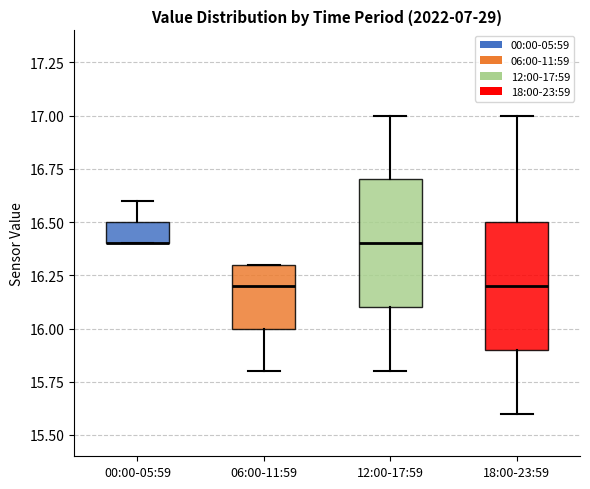

Reading left to right, read every box against the y-axis: the position of its median line, the range the box covers, and the ends of its whiskers. The values are not printed on the chart, so give them approximately, as read against the axis.

00:00-05:59: median 16.4 (drawn on the box's lower edge), box 16.4 to 16.5, whiskers 16.4 to 16.6
06:00-11:59: median 16.2, box 16.0 to 16.3, whiskers 15.8 to 16.3
12:00-17:59: median 16.4, box 16.1 to 16.7, whiskers 15.8 to 17.0
18:00-23:59: median 16.2, box 15.9 to 16.5, whiskers 15.6 to 17.0